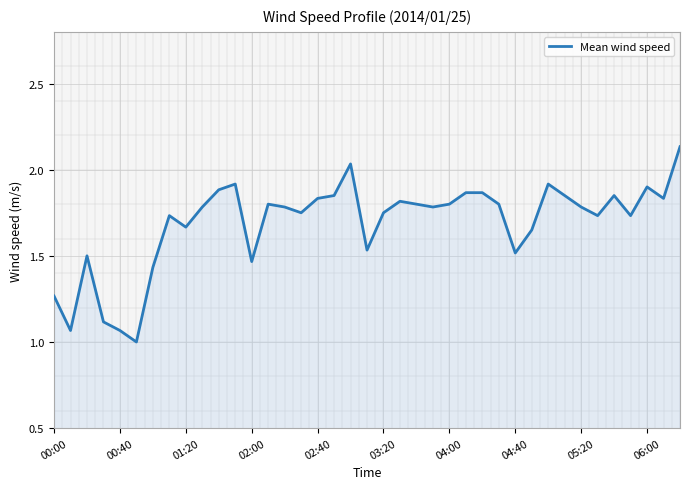

Does the chart display data point markers on the line(s)?

No